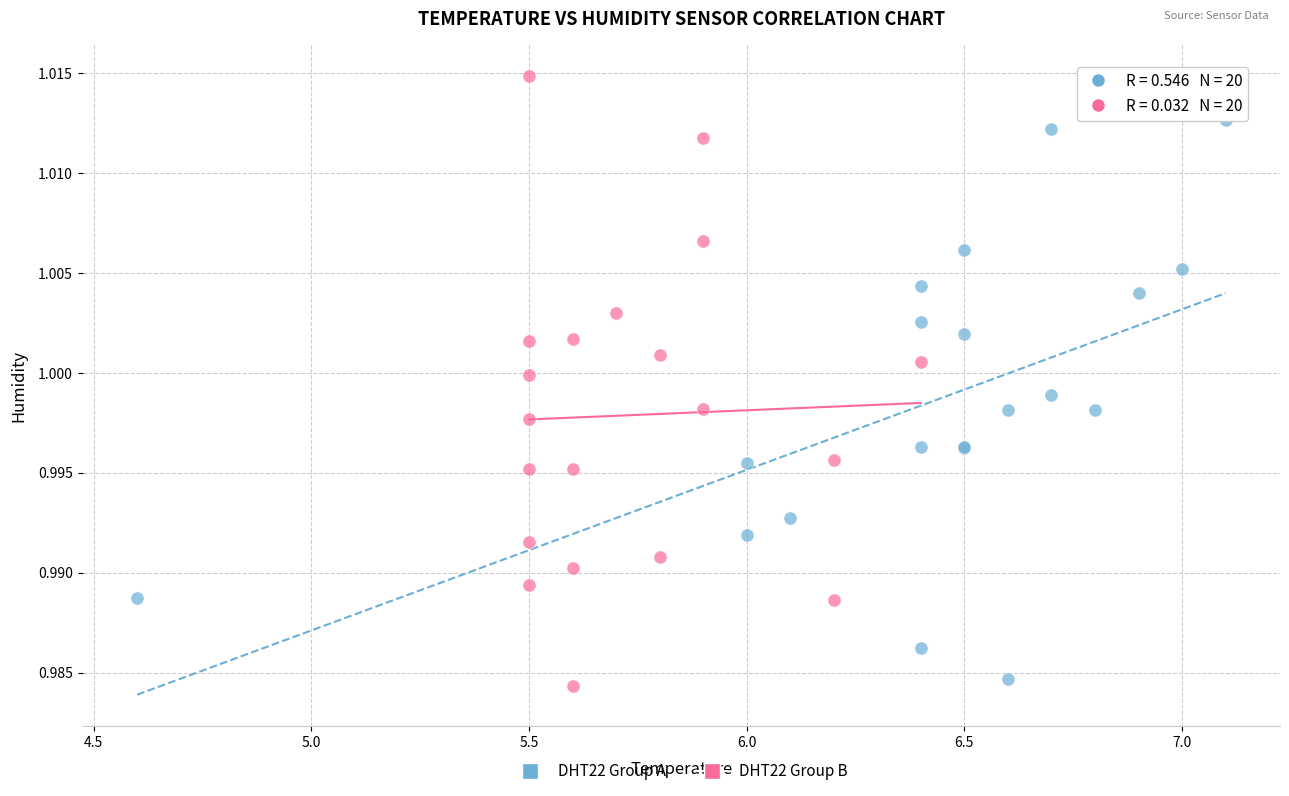

Which series has the widest spread of Y values?

DHT22 Group B